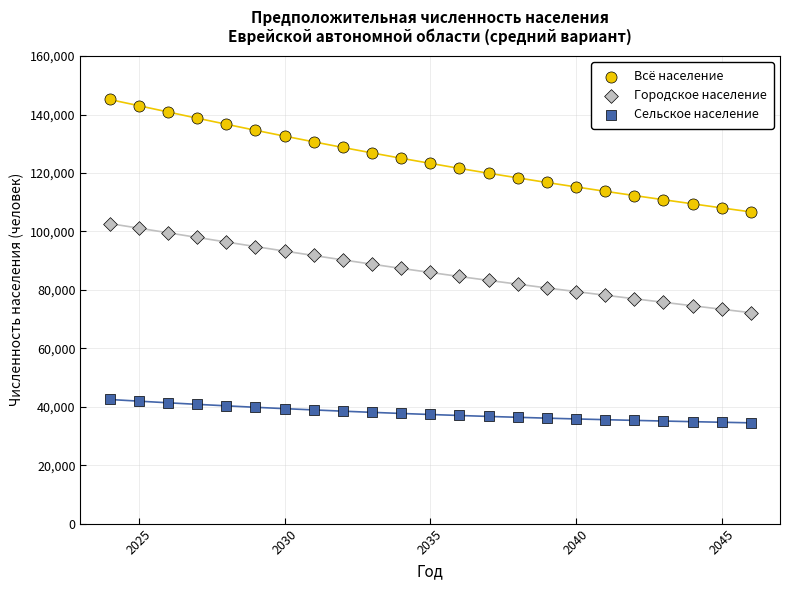

What are all the series names shown in the legend?

Всё население, Городское население, Сельское население